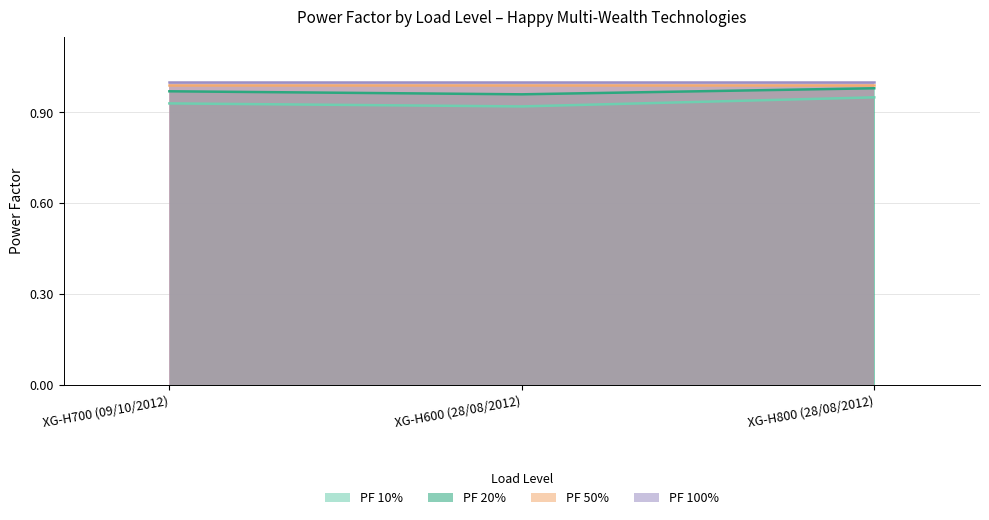

What are all the series names shown in the legend?

PF 10%, PF 20%, PF 50%, PF 100%